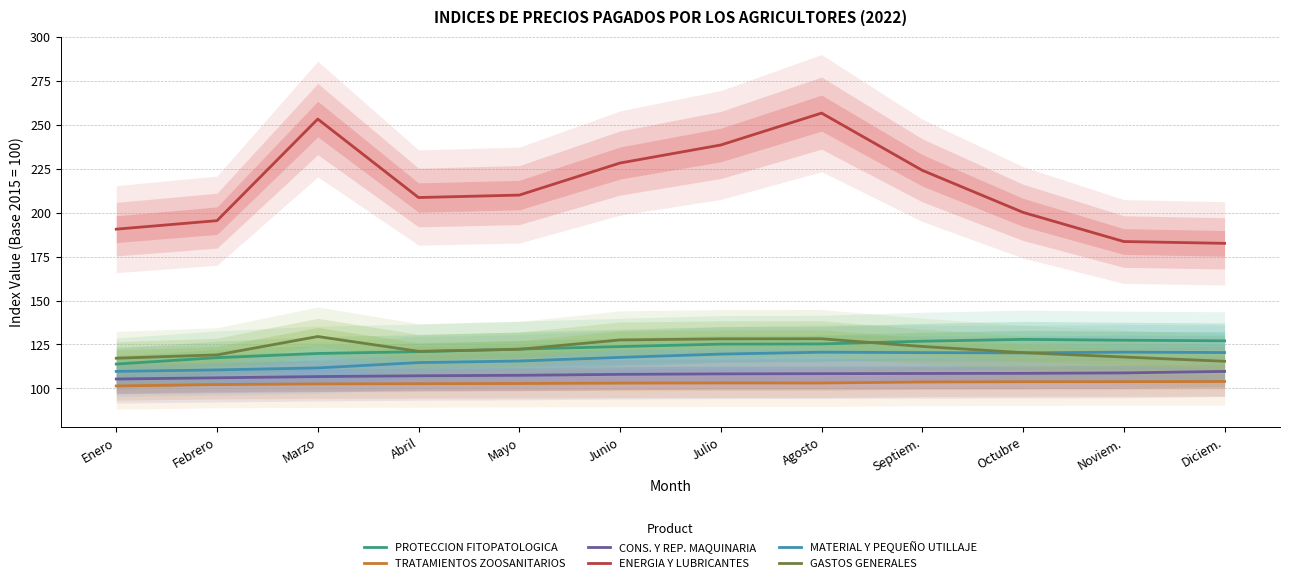

How many lines are shown in the chart?

6